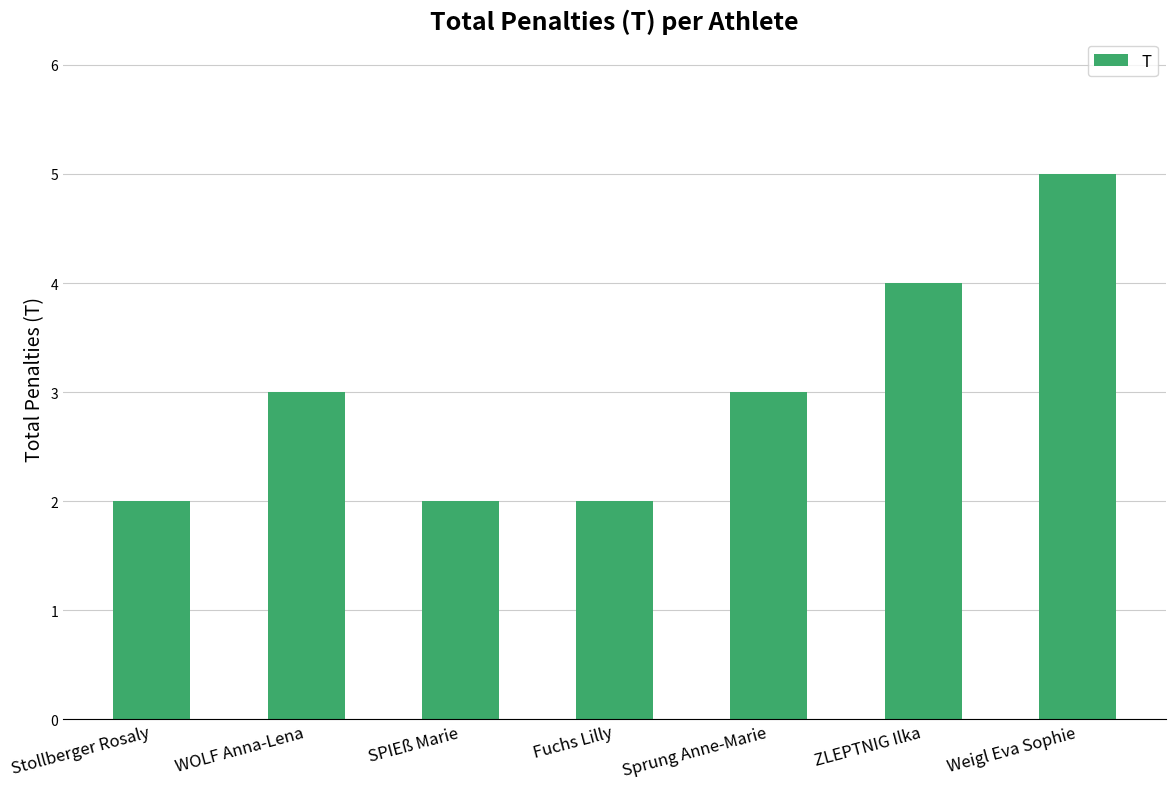

Count the number of categories in the chart.

7